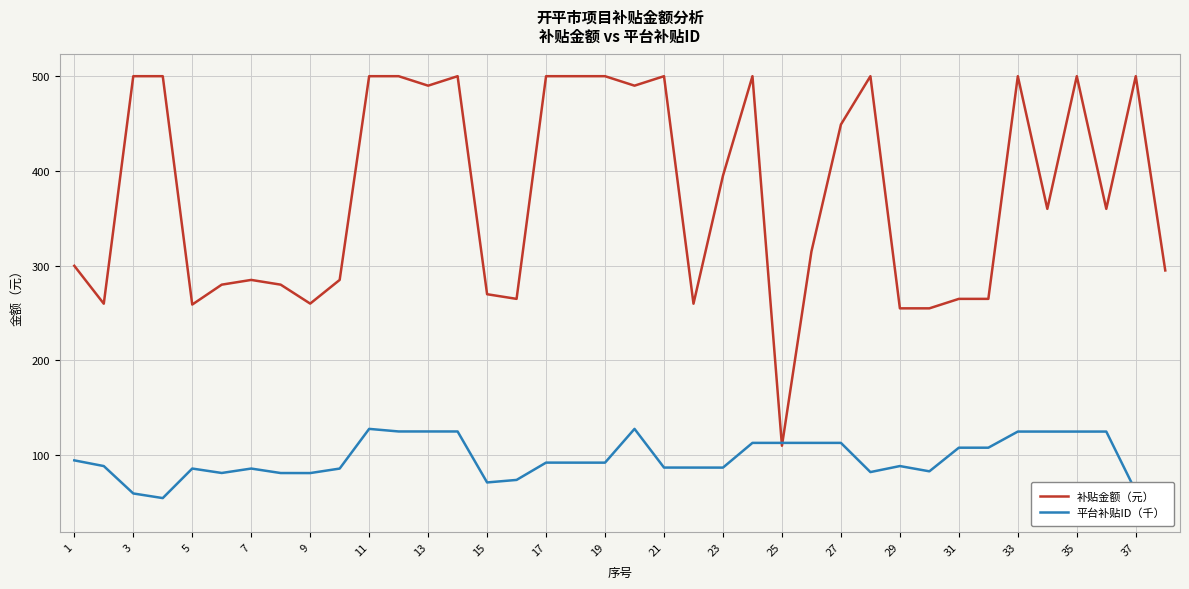

True or false: 平台补贴ID（千） and 补贴金额（元） cross at least once.

True